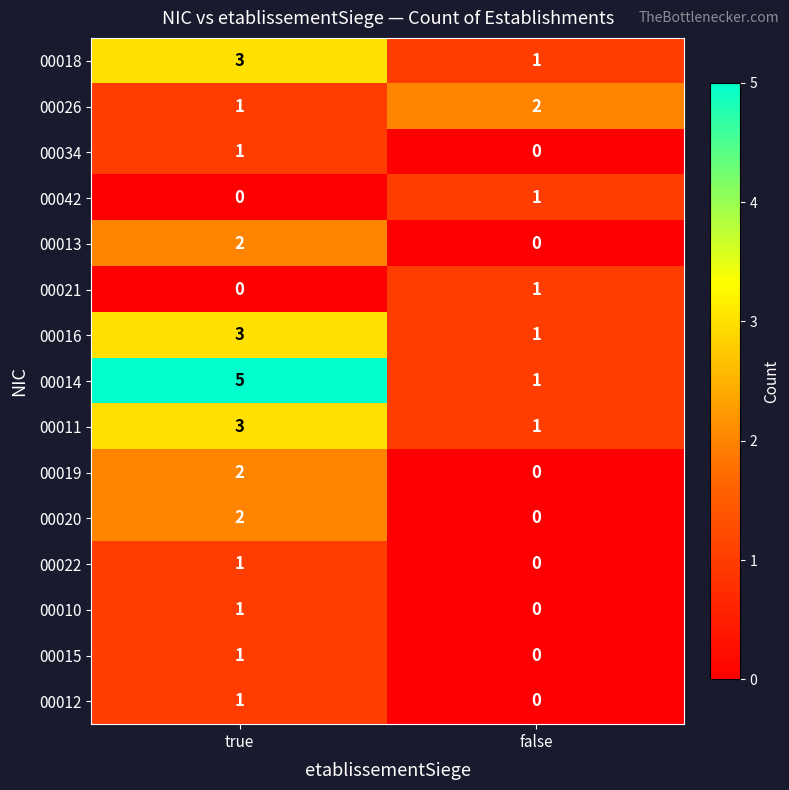

Reading left to right, transcribe all the data shown in this chart.

00018: 3	1
00026: 1	2
00034: 1	0
00042: 0	1
00013: 2	0
00021: 0	1
00016: 3	1
00014: 5	1
00011: 3	1
00019: 2	0
00020: 2	0
00022: 1	0
00010: 1	0
00015: 1	0
00012: 1	0